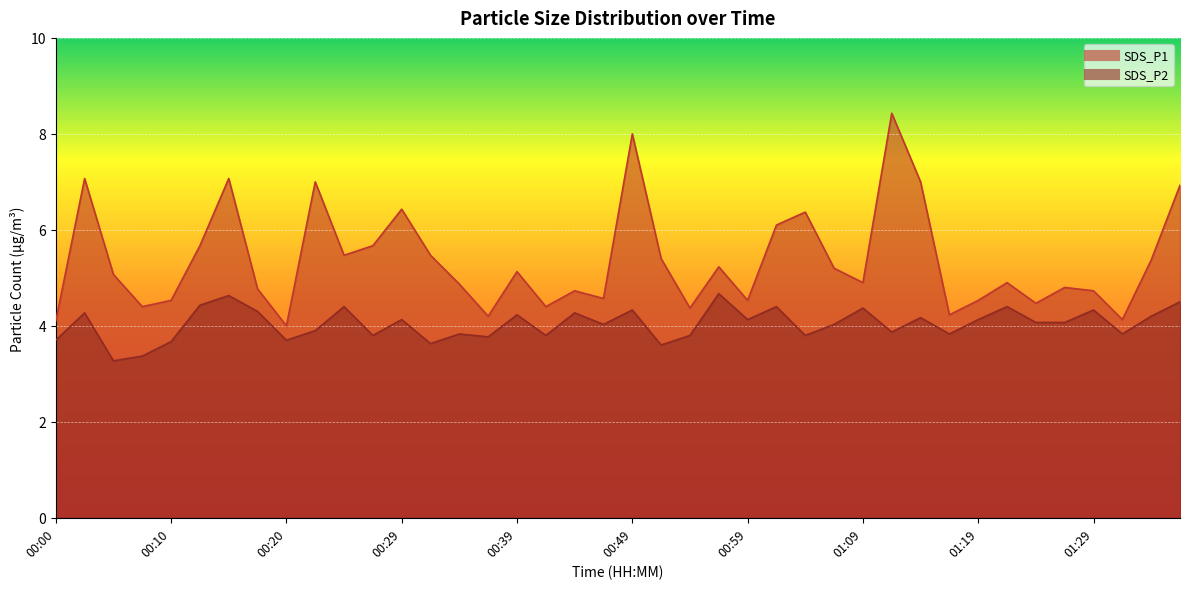

Is the value of SDS_P2 at 00:17 greater than the value of SDS_P1 at 01:06?

No